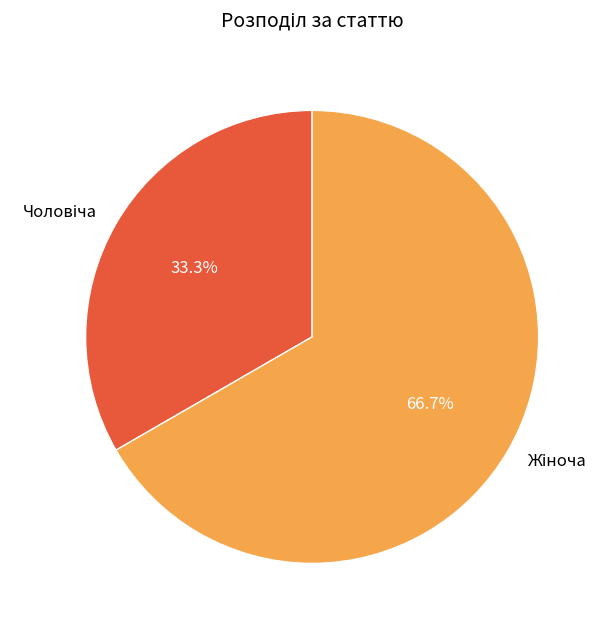

How many segments does this pie chart have?

2